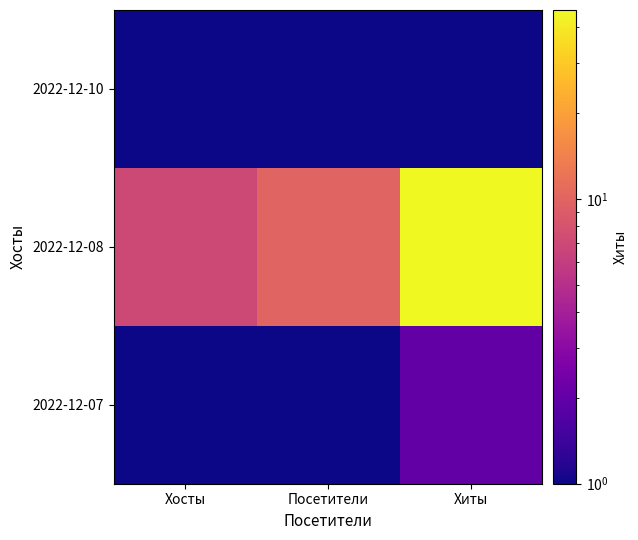

Reading left to right, what are all the values shown in this chart?

2022-12-10: Хосты=1	Посетители=1	Хиты=1
2022-12-08: Хосты=7	Посетители=10	Хиты=46
2022-12-07: Хосты=1	Посетители=1	Хиты=2